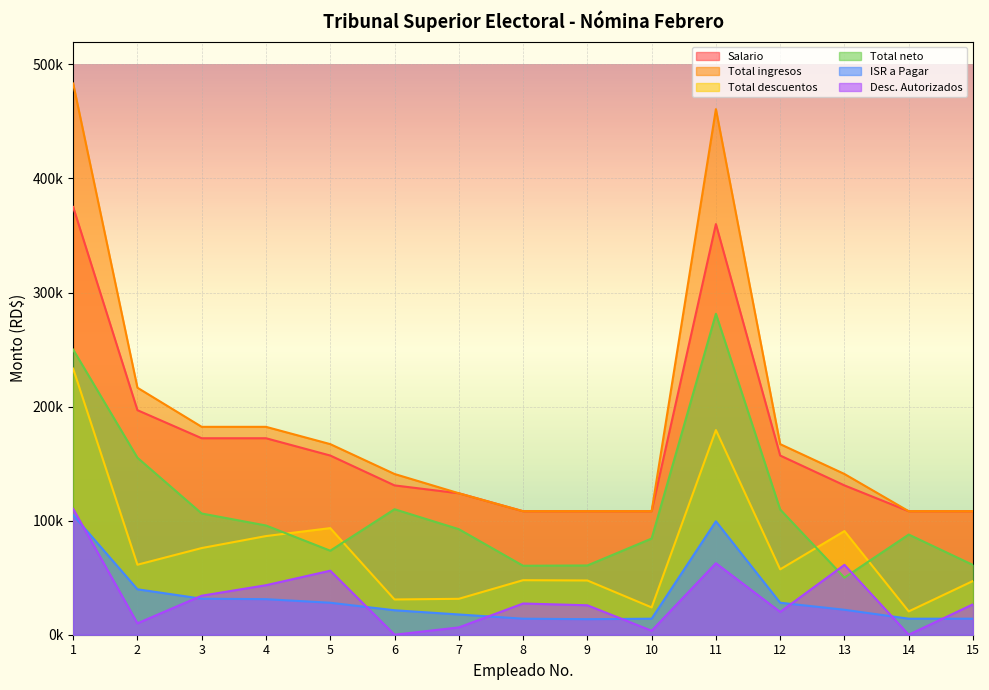

Which category has the highest value in the Total neto series?

11